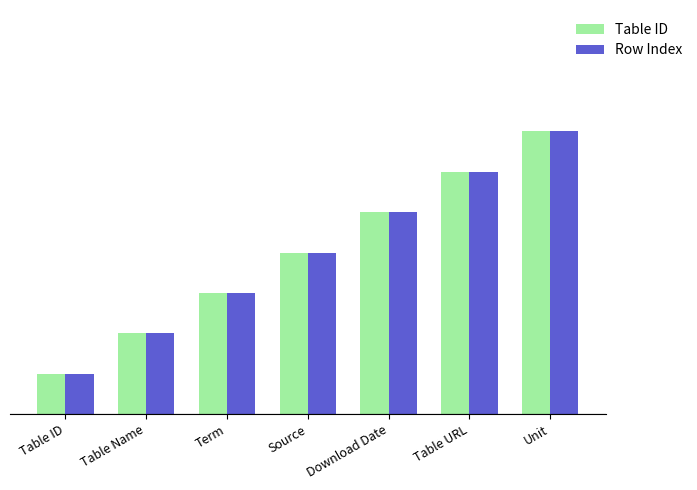

What is the value of the Row Index bar at the 7th from the left?

7